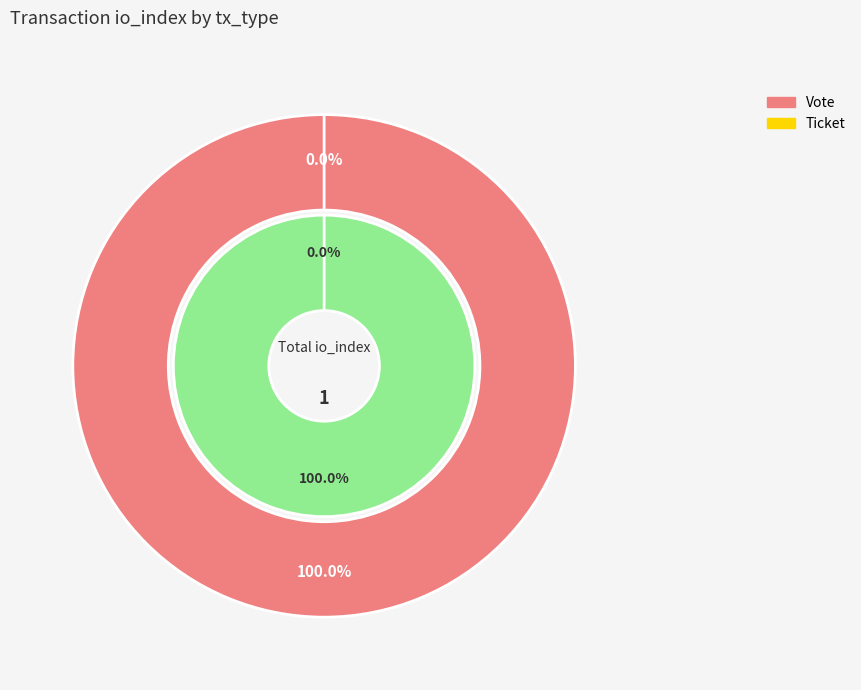

Rank the categories by value from highest to lowest.

Vote, Ticket